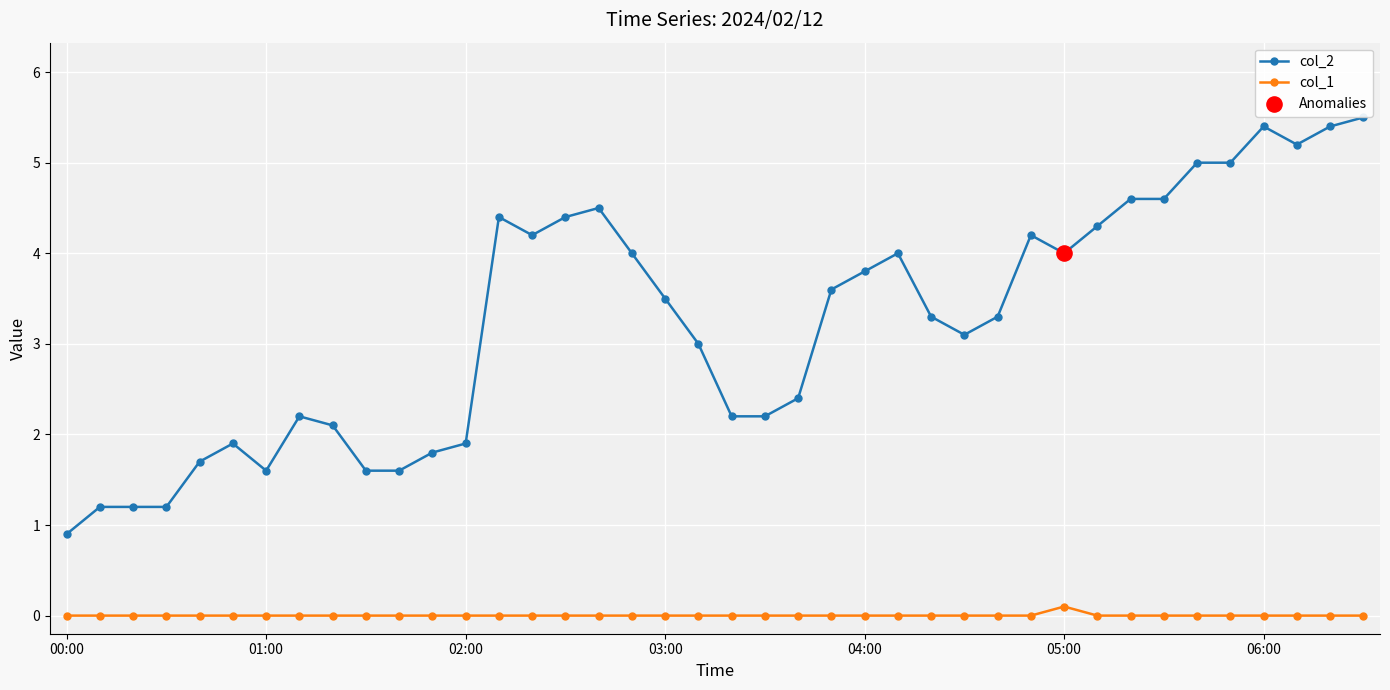

True or false: col_2 and col_1 cross at least once.

False